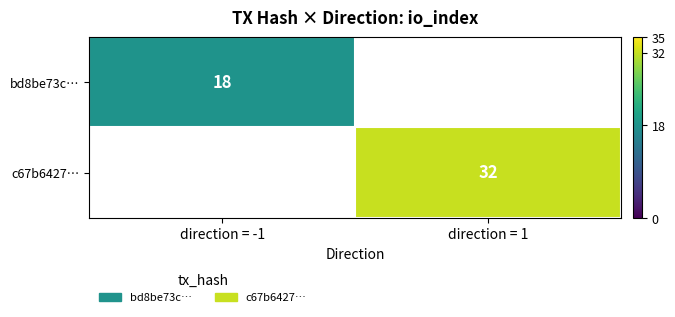

The value of c67b6427… at direction = 1 is 32. True or false?

True